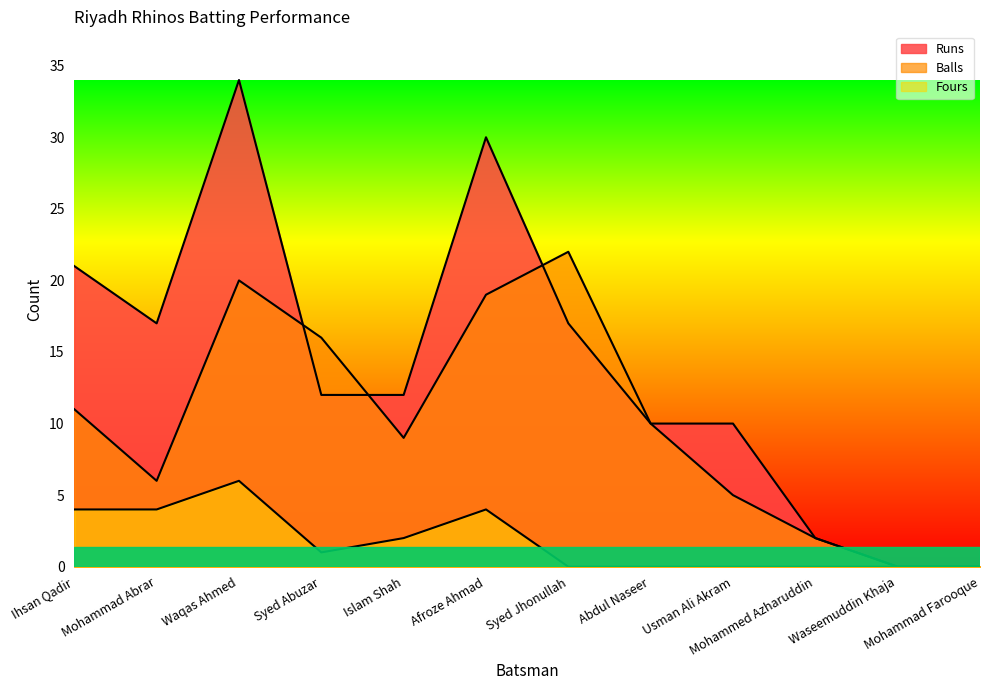

In Fours, how many points are higher than both neighbors (excluding endpoints)?

2